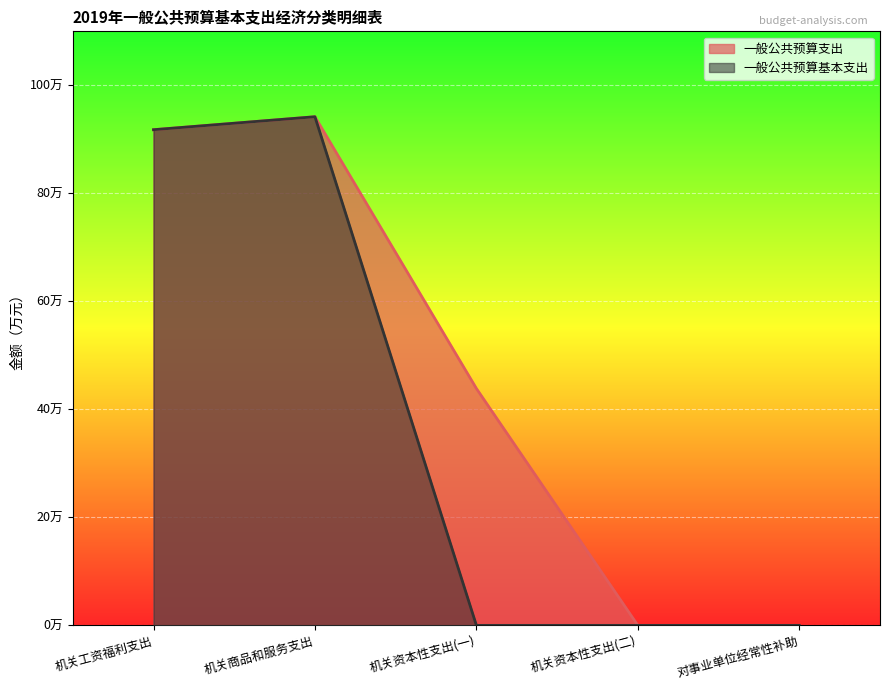

True or false: 一般公共预算支出 and 一般公共预算基本支出 cross at least once.

False